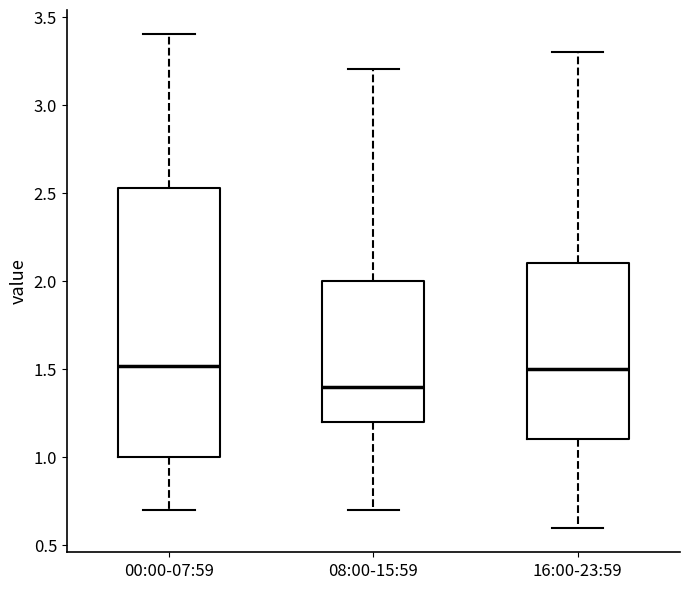

Where is the upper edge of the box for 16:00-23:59 on the y-axis? The values are not printed on the chart, so give them approximately, as read against the axis.

2.10